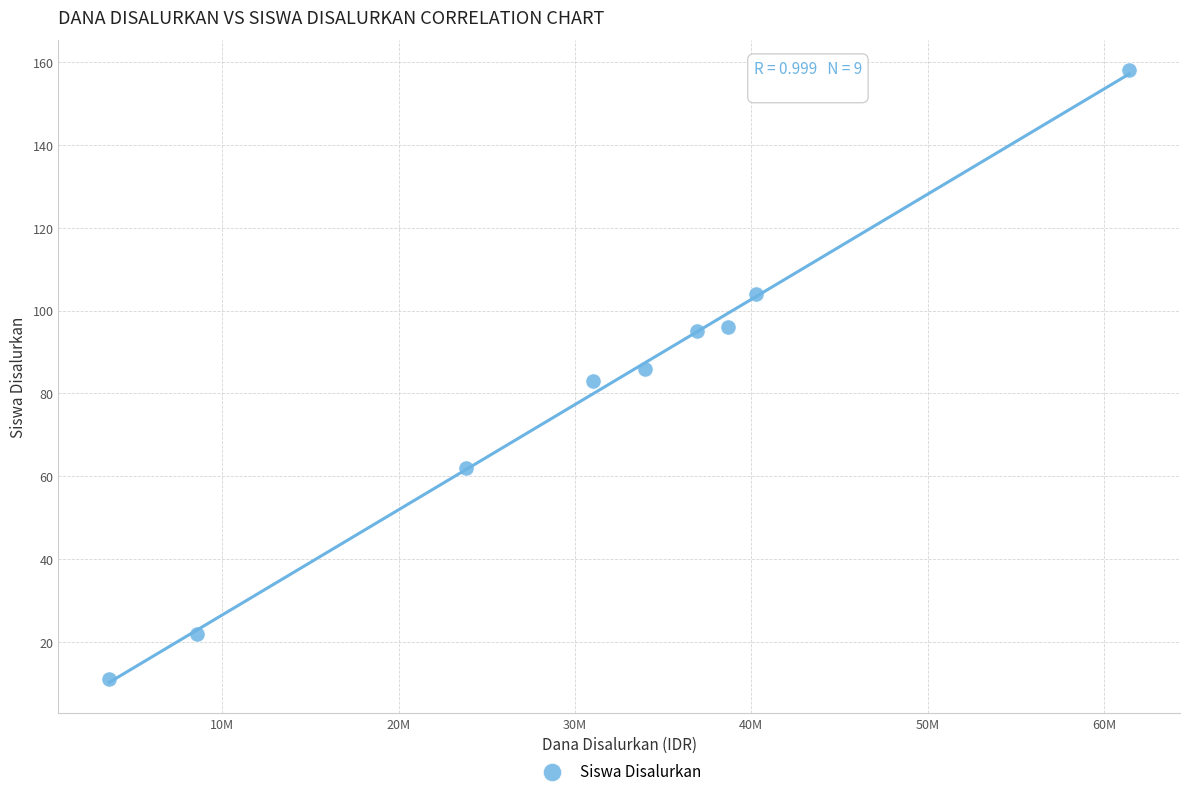

What is the range of Y values (max minus min)?

147